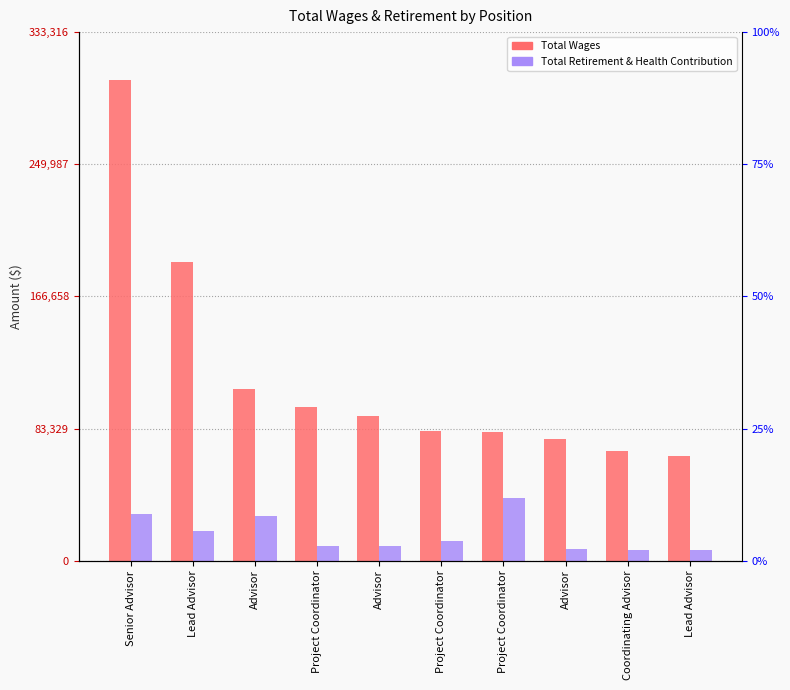

Rank the series by their average value, from highest to lowest.

Total Wages, Total Retirement & Health Contribution